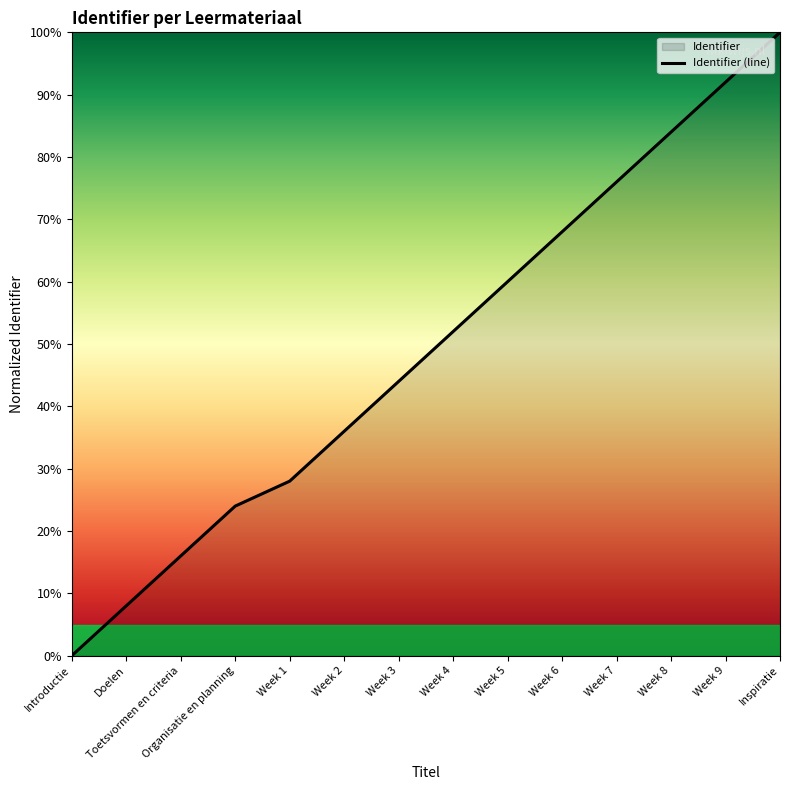

Does the chart display data point markers on the line(s)?

No